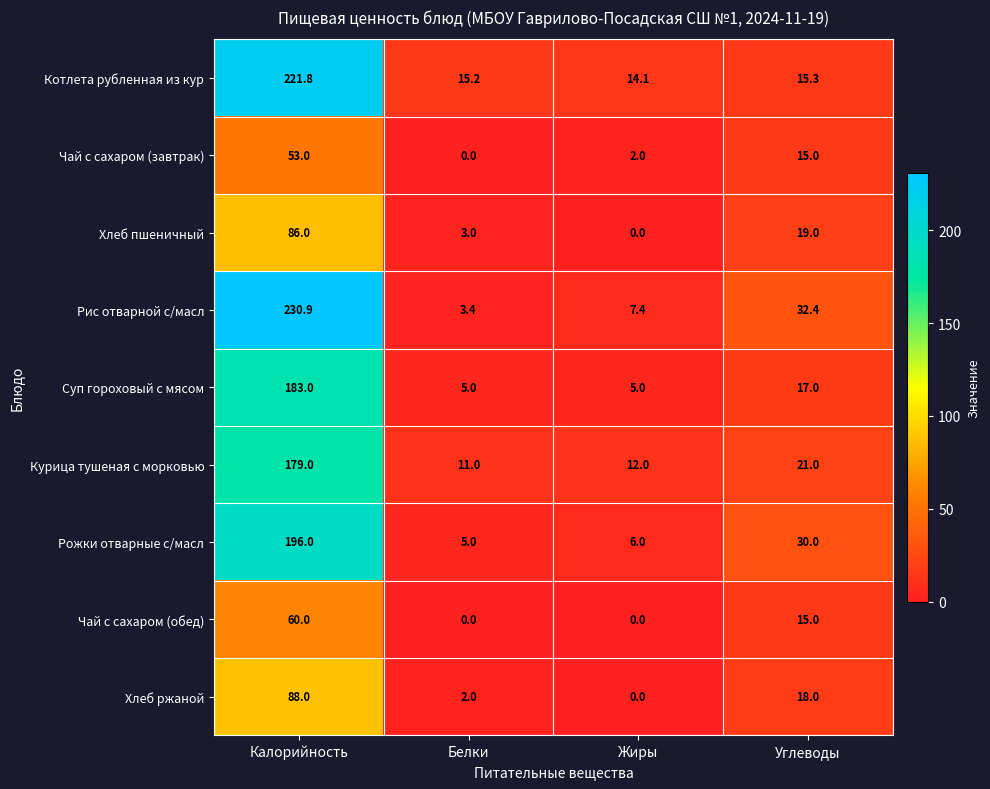

What is the greatest value displayed?

230.9